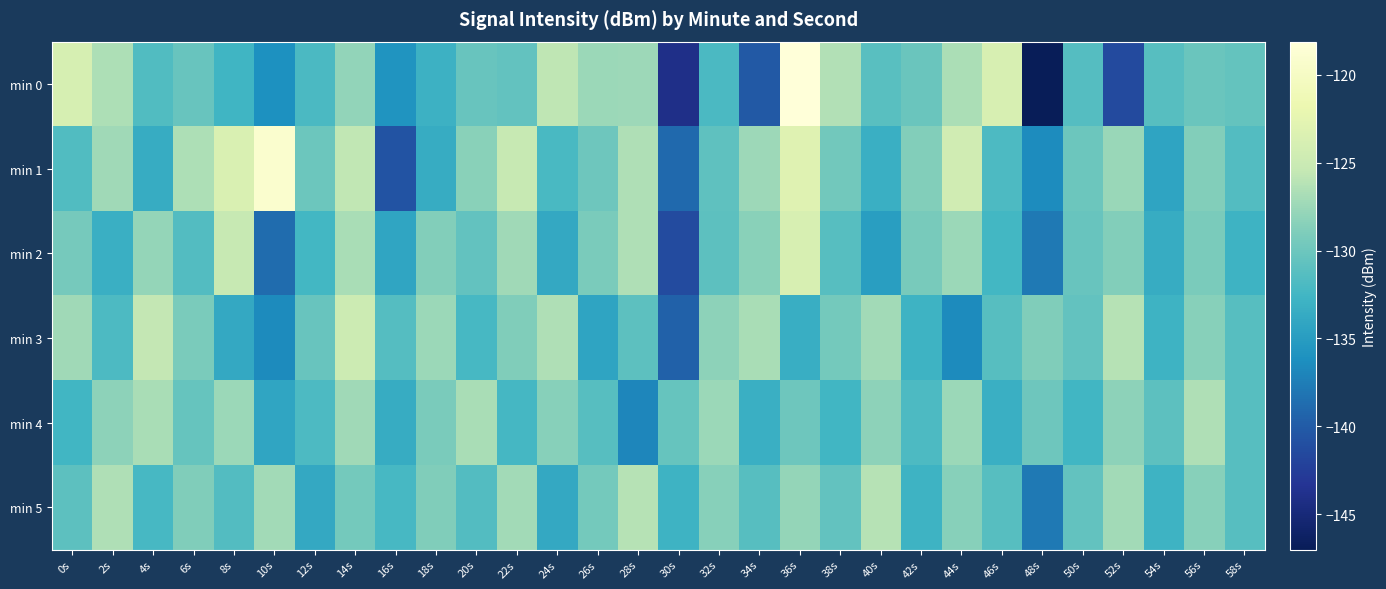

Reading left to right, what are all the values shown in this chart?

min 0: 0s=-123.9	2s=-126.6	4s=-131.6	6s=-130.2	8s=-132.6	10s=-136.2	12s=-131.9	14s=-127.9	16s=-135.7	18s=-132.9	20s=-130.3	22s=-130.6	24s=-125.7	26s=-127.5	28s=-127.4	30s=-144.1	32s=-131.9	34s=-140.1	36s=-118.1	38s=-126.3	40s=-131.1	42s=-130.1	44s=-126.7	46s=-123.8	48s=-147.0	50s=-131.4	52s=-141.4	54s=-131.2	56s=-130.1	58s=-130.5
min 1: 0s=-131.6	2s=-127.4	4s=-133.6	6s=-126.6	8s=-123.5	10s=-119.0	12s=-130.0	14s=-125.6	16s=-140.7	18s=-133.6	20s=-128.4	22s=-125.3	24s=-132.1	26s=-129.9	28s=-126.5	30s=-138.9	32s=-130.8	34s=-127.4	36s=-123.0	38s=-129.7	40s=-133.2	42s=-128.8	44s=-124.5	46s=-131.9	48s=-136.4	50s=-130.0	52s=-127.7	54s=-134.3	56s=-128.8	58s=-131.5
min 2: 0s=-129.4	2s=-133.2	4s=-127.9	6s=-131.5	8s=-125.3	10s=-138.8	12s=-132.4	14s=-126.9	16s=-134.2	18s=-128.8	20s=-130.5	22s=-127.3	24s=-133.9	26s=-129.2	28s=-126.5	30s=-141.3	32s=-130.9	34s=-128.4	36s=-123.8	38s=-131.2	40s=-134.9	42s=-129.3	44s=-127.5	46s=-132.4	48s=-137.9	50s=-130.2	52s=-128.8	54s=-133.5	56s=-129.2	58s=-132.9
min 3: 0s=-127.3	2s=-131.9	4s=-125.5	6s=-129.2	8s=-133.9	10s=-136.5	12s=-130.2	14s=-124.9	16s=-131.3	18s=-127.5	20s=-132.2	22s=-128.9	24s=-126.5	26s=-134.3	28s=-130.9	30s=-139.5	32s=-128.2	34s=-126.9	36s=-133.3	38s=-129.5	40s=-127.2	42s=-132.9	44s=-136.5	46s=-131.2	48s=-128.9	50s=-130.5	52s=-126.2	54s=-132.9	56s=-128.5	58s=-131.2
min 4: 0s=-132.5	2s=-128.2	4s=-126.9	6s=-130.3	8s=-127.5	10s=-134.2	12s=-131.9	14s=-127.3	16s=-133.5	18s=-129.2	20s=-126.9	22s=-132.3	24s=-128.5	26s=-131.2	28s=-136.9	30s=-130.3	32s=-127.5	34s=-133.2	36s=-129.9	38s=-132.5	40s=-128.2	42s=-131.9	44s=-127.5	46s=-133.2	48s=-129.9	50s=-132.5	52s=-128.2	54s=-130.9	56s=-126.5	58s=-131.2
min 5: 0s=-130.9	2s=-126.5	4s=-132.2	6s=-128.9	8s=-131.5	10s=-127.2	12s=-133.9	14s=-129.5	16s=-132.2	18s=-128.9	20s=-131.5	22s=-127.2	24s=-133.9	26s=-129.5	28s=-126.2	30s=-132.9	32s=-128.5	34s=-131.2	36s=-127.9	38s=-130.5	40s=-126.2	42s=-132.9	44s=-128.5	46s=-131.2	48s=-137.9	50s=-130.5	52s=-127.2	54s=-132.9	56s=-128.5	58s=-131.2